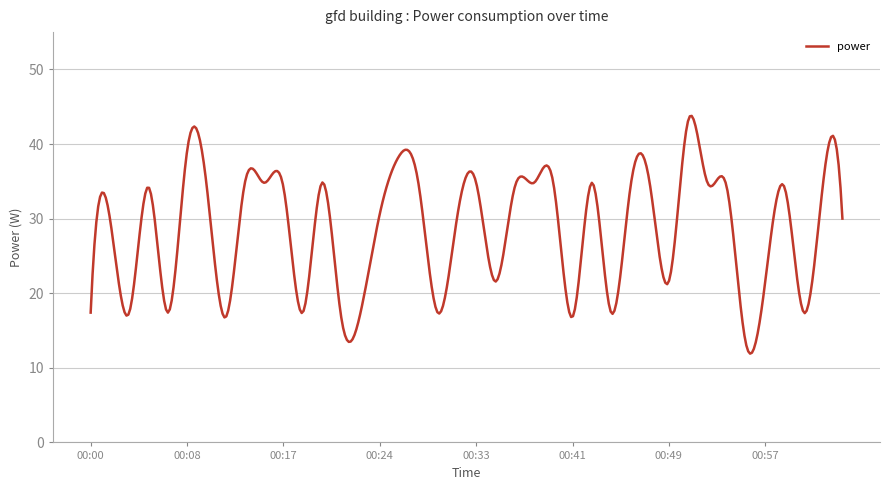

What is the minimum value shown in the chart?

11.9